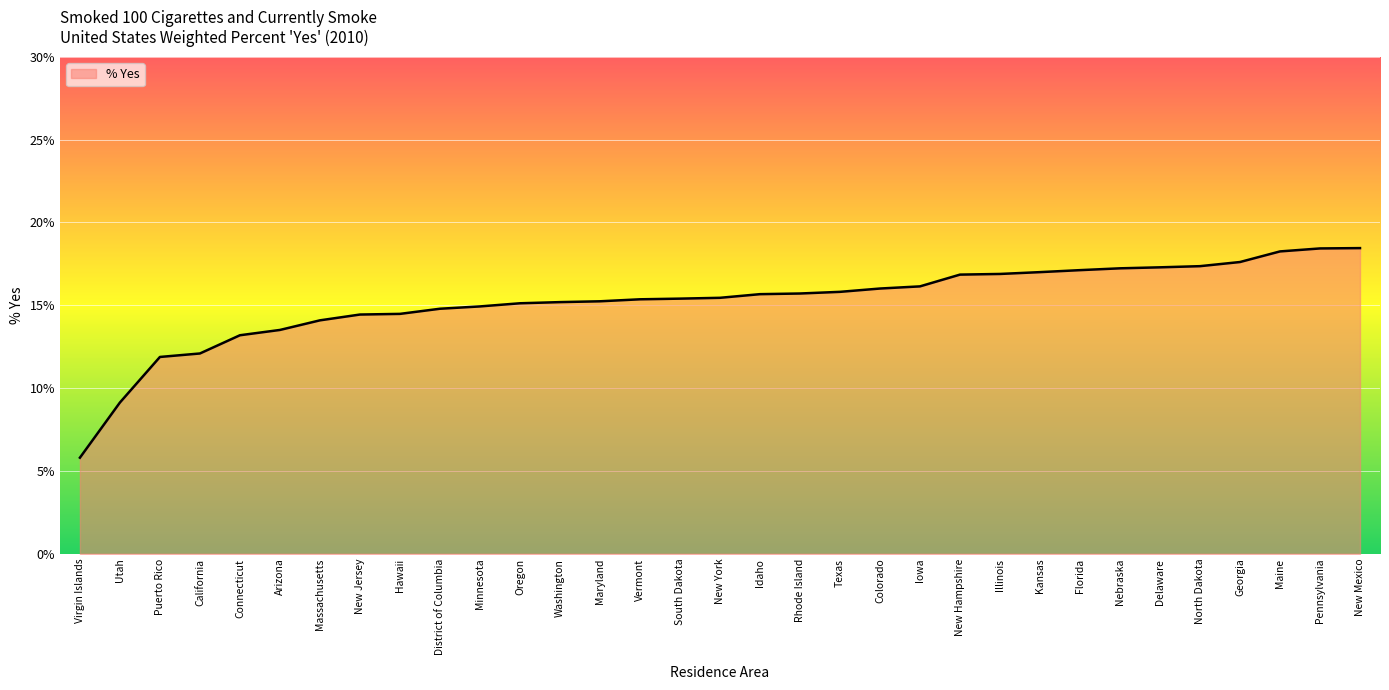

True or false: the data shows 16.0 at Colorado.

True